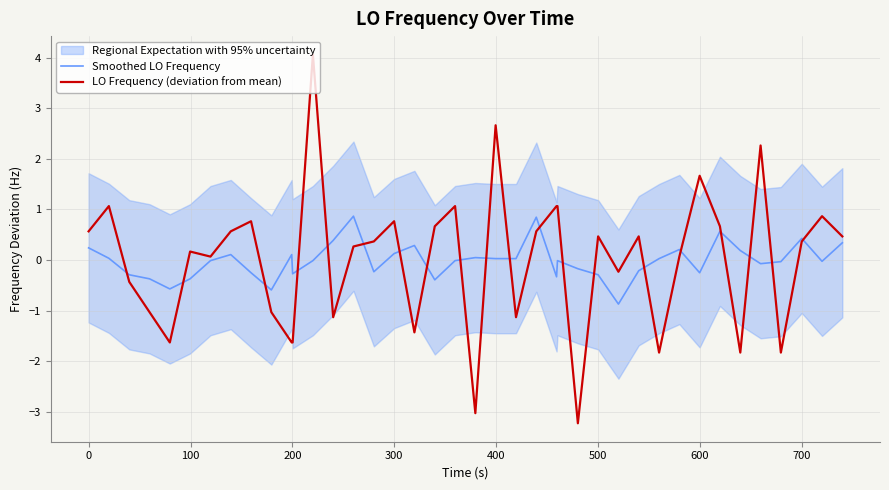

List the series in order of their peak value, lowest first.

Smoothed LO Frequency, LO Frequency (deviation from mean)